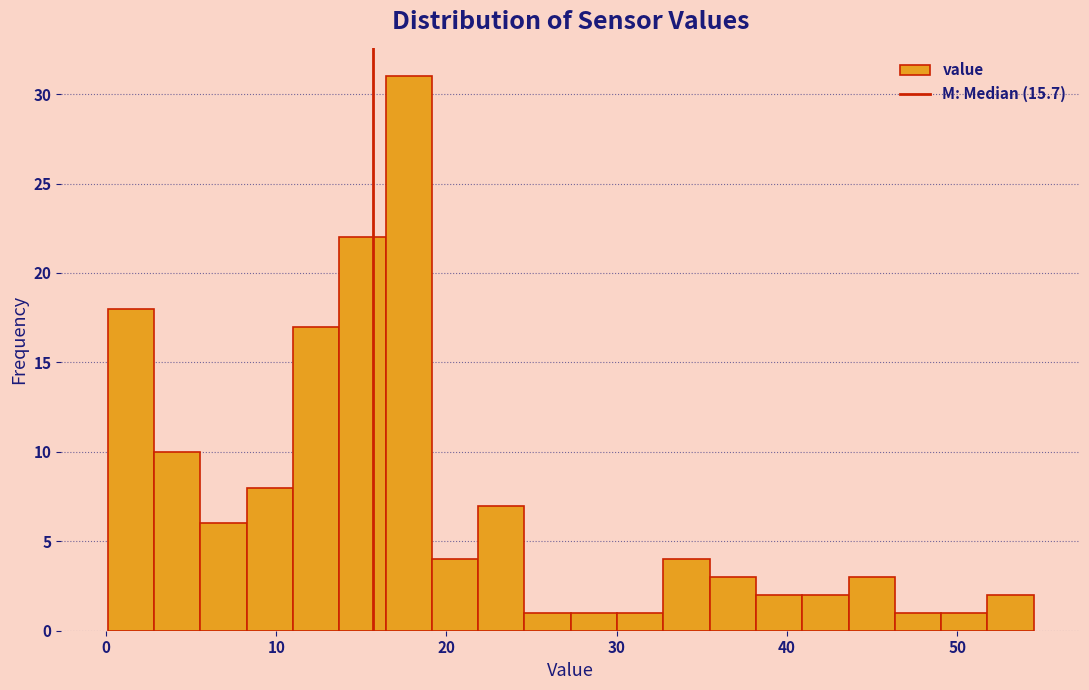

Read against the x-axis, roughly where is the centre of the tallest bar?

18